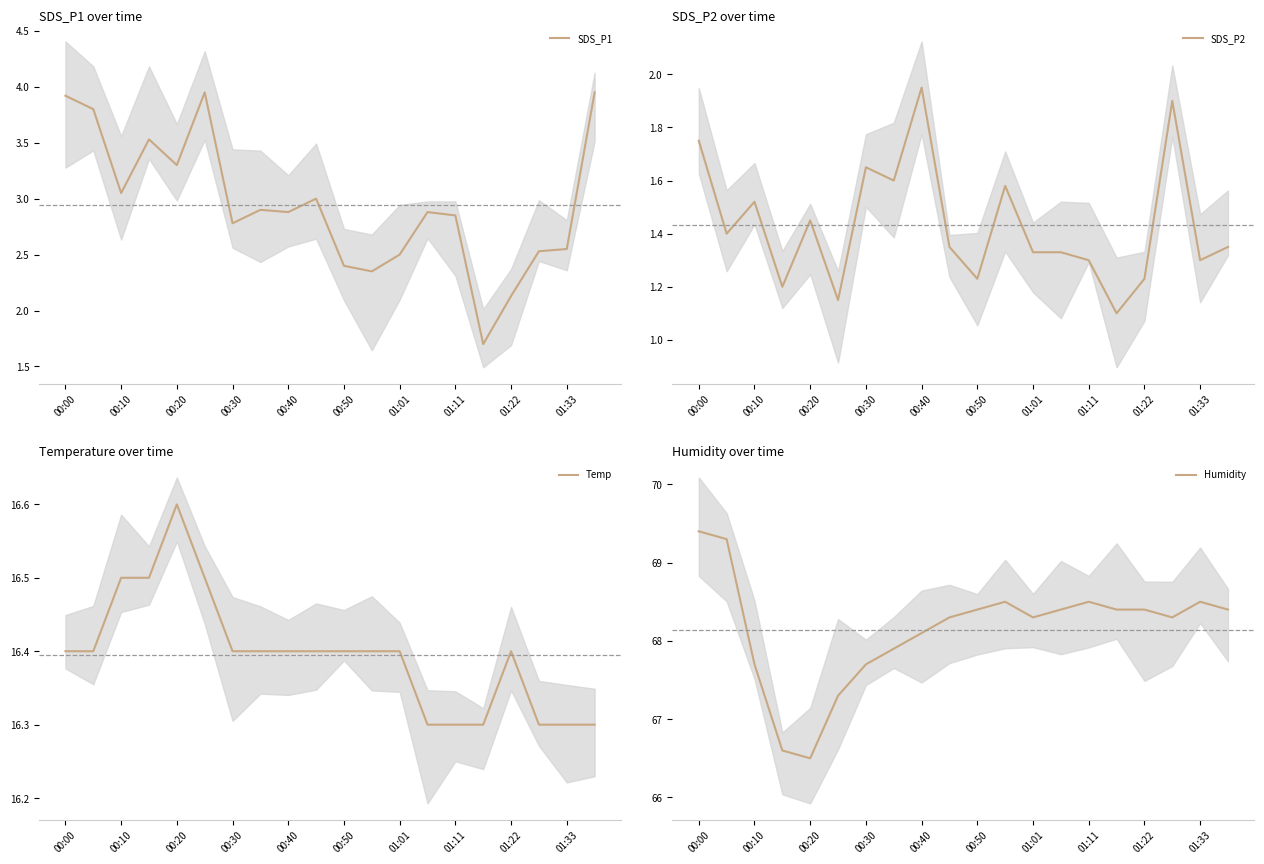

Is it true that Temp equals 16.6 at 00:20?

True